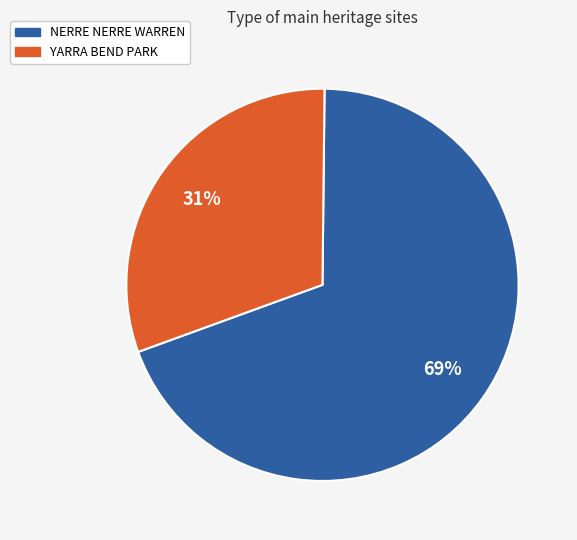

To the nearest percent, what is the combined percentage of NERRE NERRE WARREN and YARRA BEND PARK?

100%